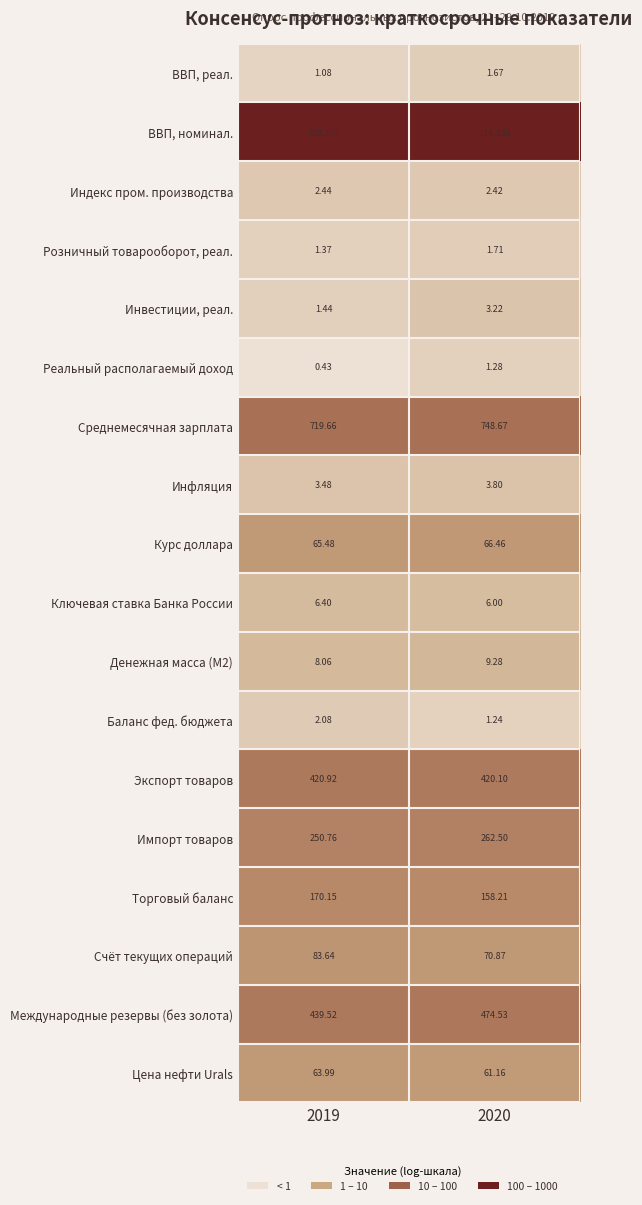

Which series has the widest spread of values?

ВВП, номинал.